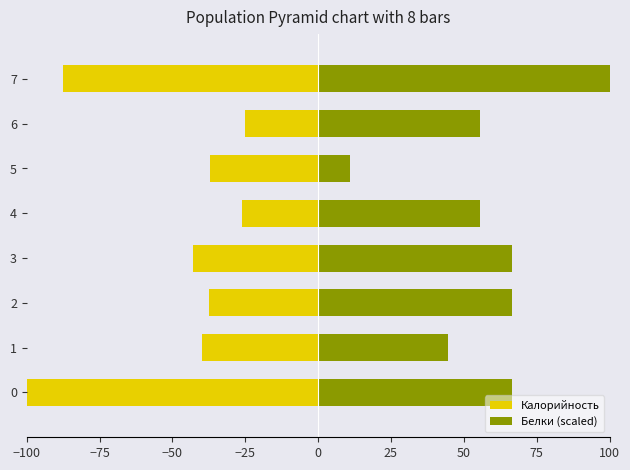

Rank the series by their maximum value, from highest to lowest.

Белки (scaled), Калорийность